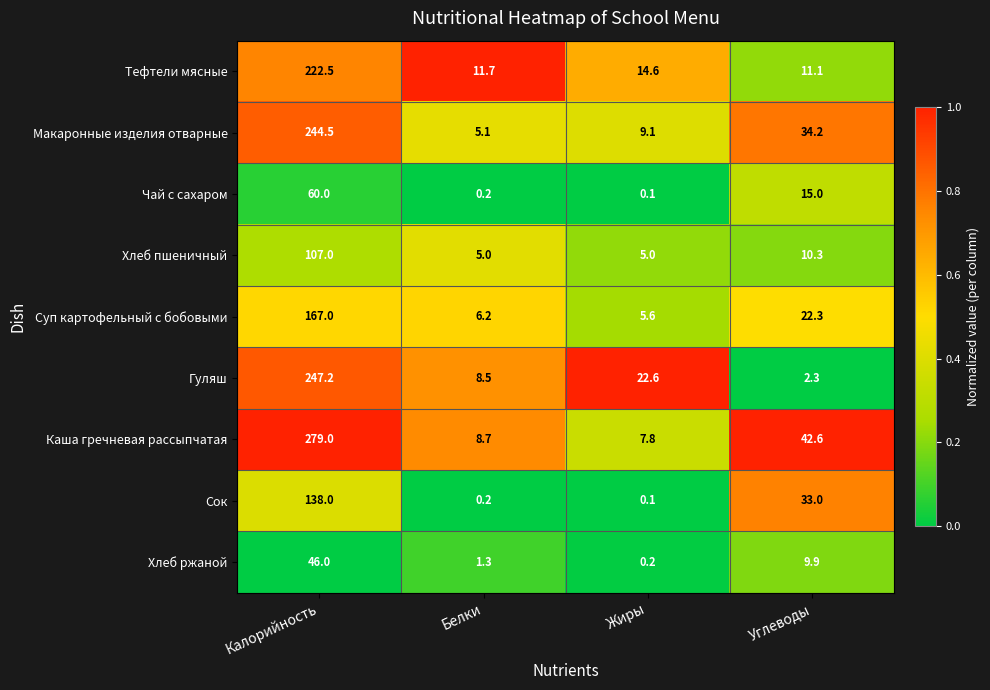

Which series changed the most between Калорийность and Углеводы?

Гуляш